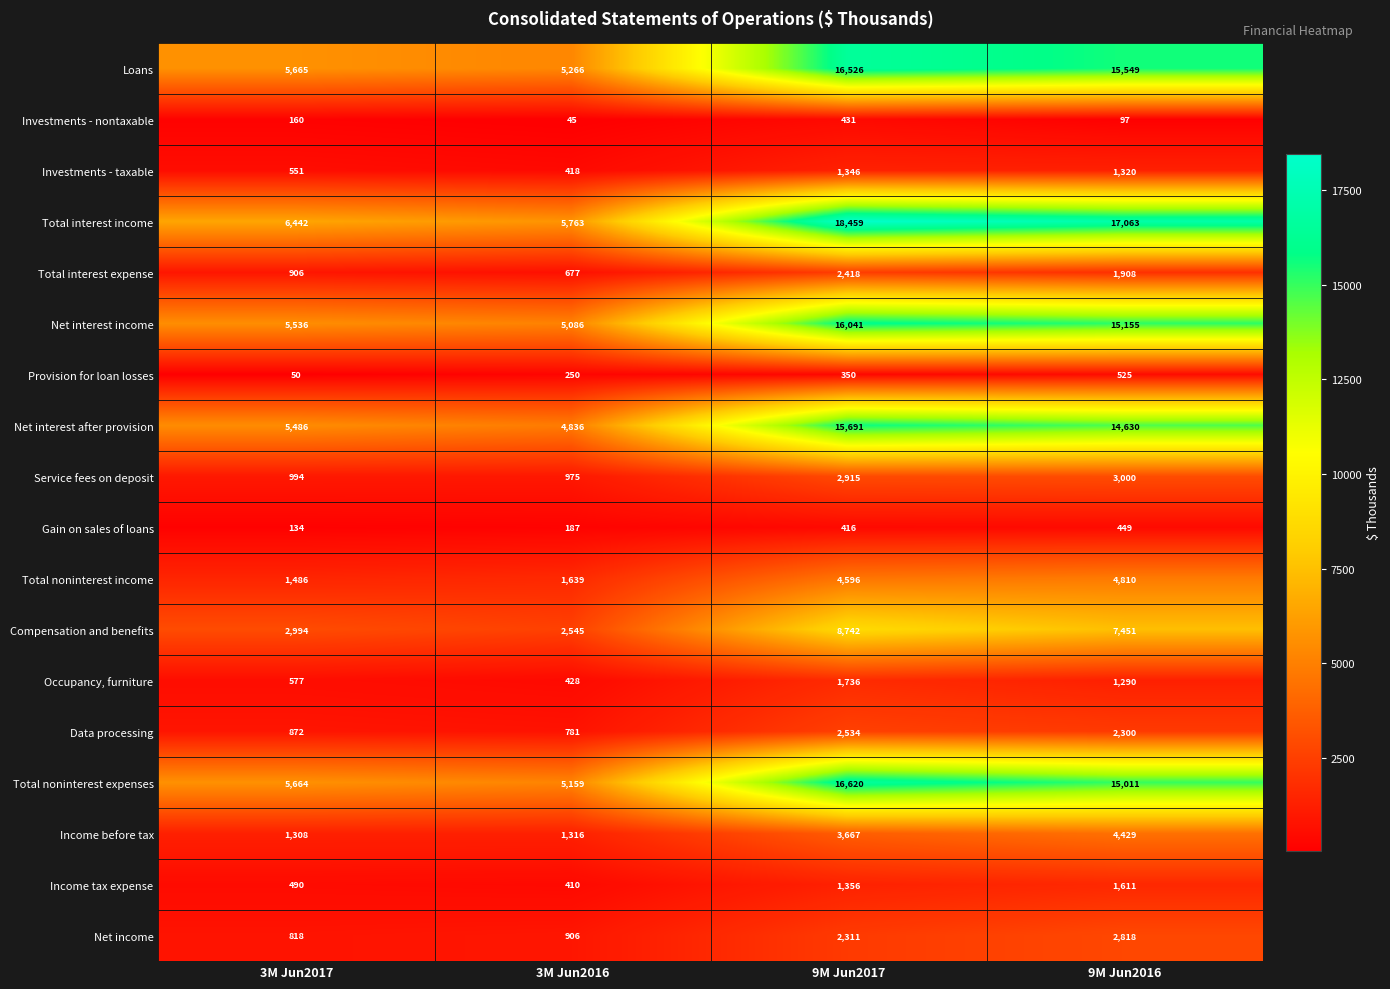

At which category is the sum across all series the highest?

9M Jun2017